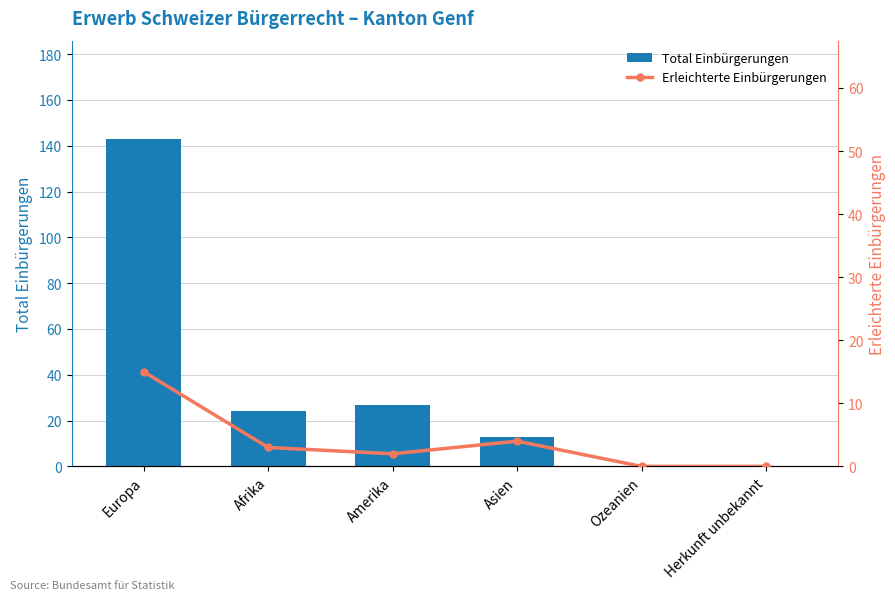

How many values in the Erleichterte Einbürgerungen series are below 3?

3